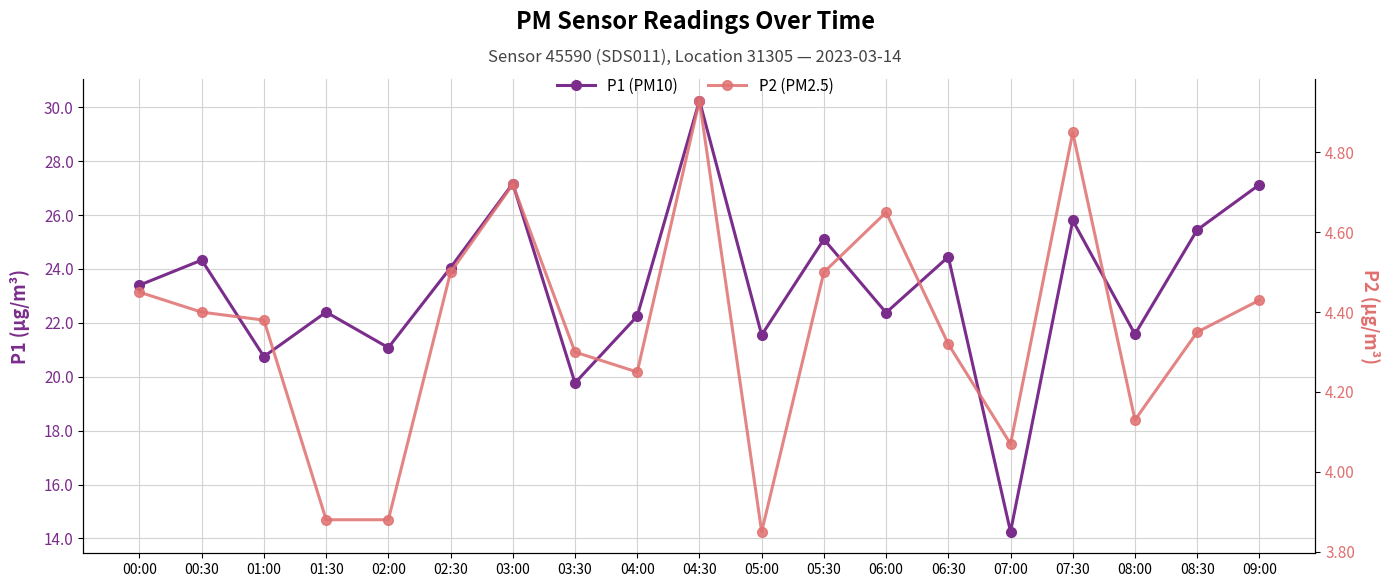

True or false: P1 (PM10) has more than 2 points higher than both neighbors.

True